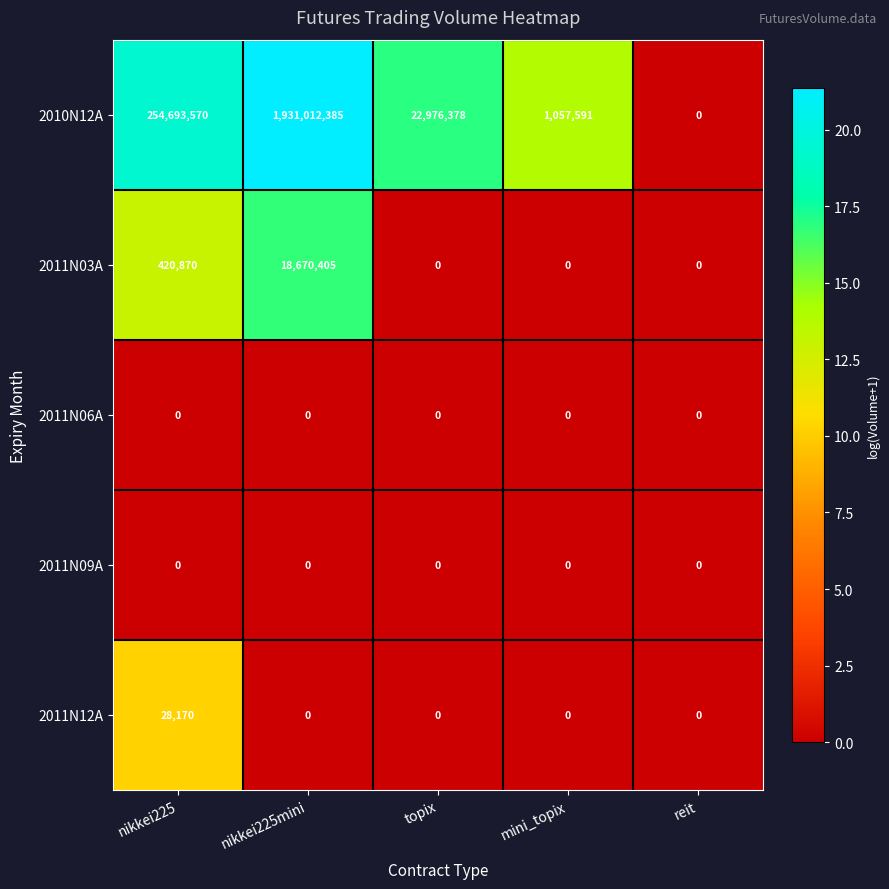

Reading left to right, extract all data points from this chart.

2010N12A: nikkei225=254693570	nikkei225mini=1931012385	topix=22976378	mini_topix=1057591	reit=0
2011N03A: nikkei225=420870	nikkei225mini=18670405	topix=0	mini_topix=0	reit=0
2011N06A: nikkei225=0	nikkei225mini=0	topix=0	mini_topix=0	reit=0
2011N09A: nikkei225=0	nikkei225mini=0	topix=0	mini_topix=0	reit=0
2011N12A: nikkei225=28170	nikkei225mini=0	topix=0	mini_topix=0	reit=0